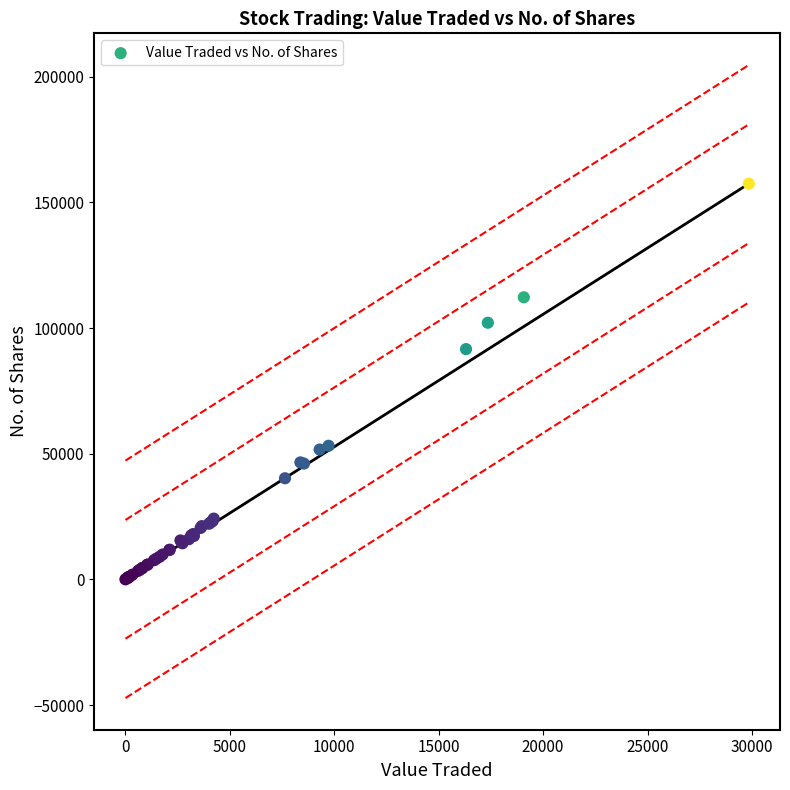

What Y value in the scatter plot is closest to 78719?

91601